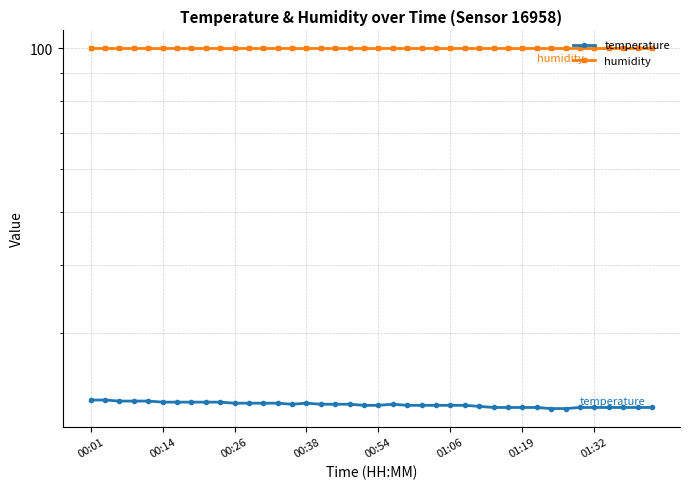

Rank the series by their average value, from lowest to highest.

temperature, humidity